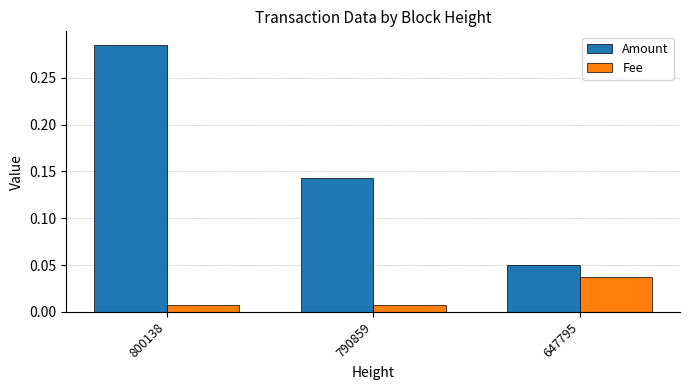

The value of Amount at 800138 is 0.1. True or false?

False